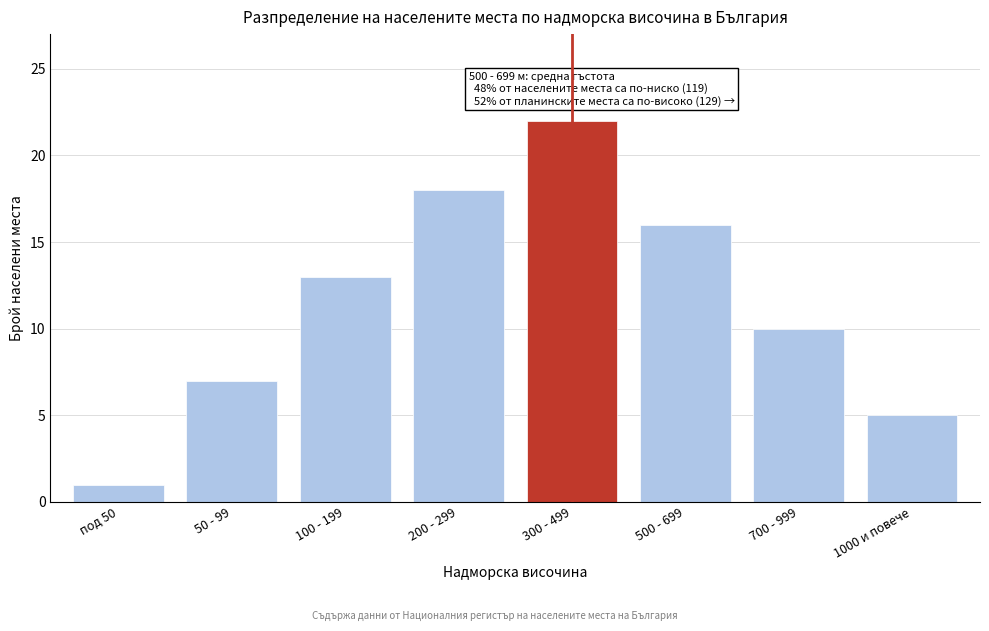

Reading left to right, what are all the values shown in this chart?

под 50=1	50 - 99=7	100 - 199=13	200 - 299=18	300 - 499=22	500 - 699=16	700 - 999=10	1000 и повече=5